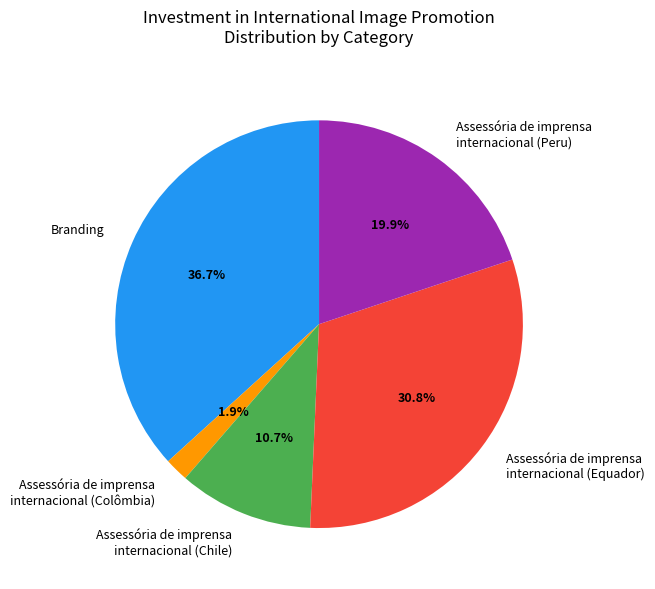

Which has a higher value, Branding or Assessória de imprensa internacional (Chile)?

Branding